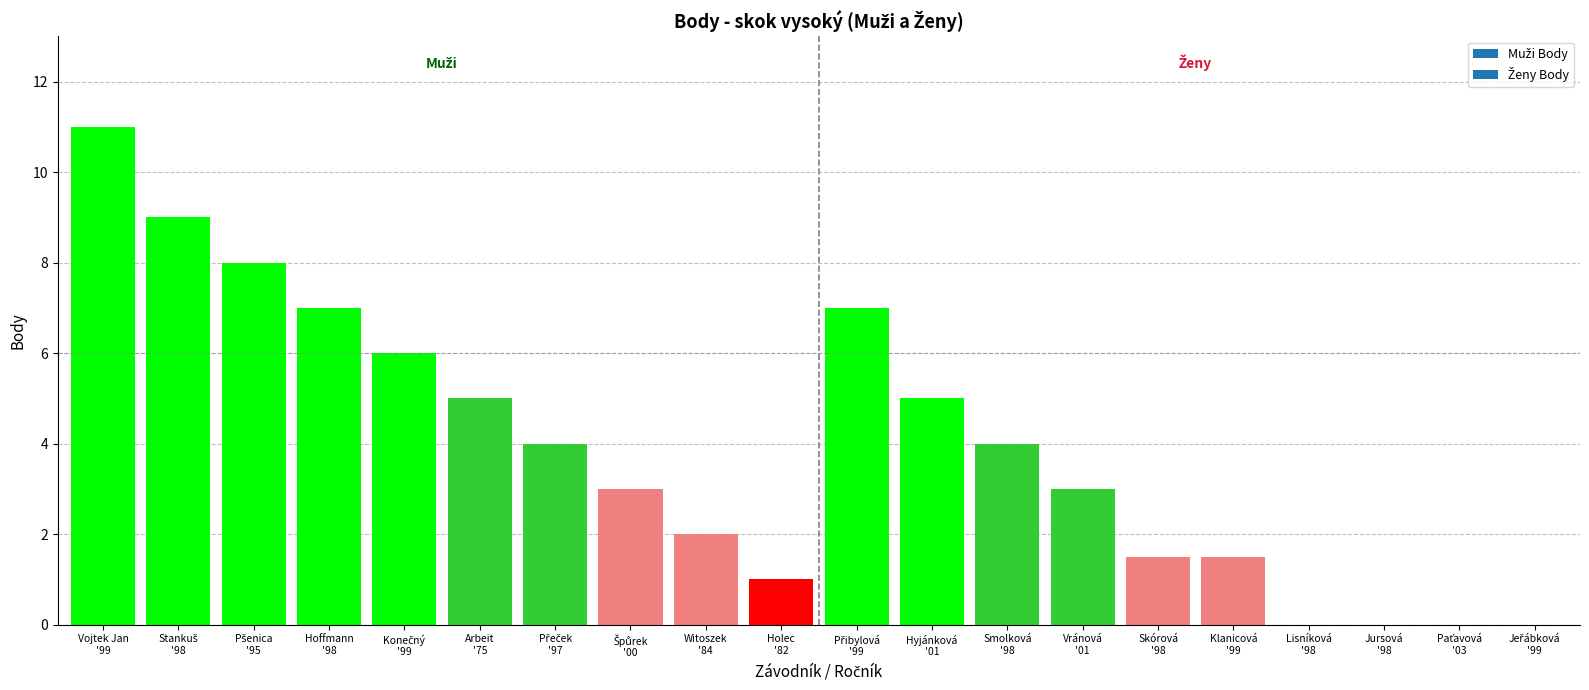

What is the maximum value shown in the chart?

11.0